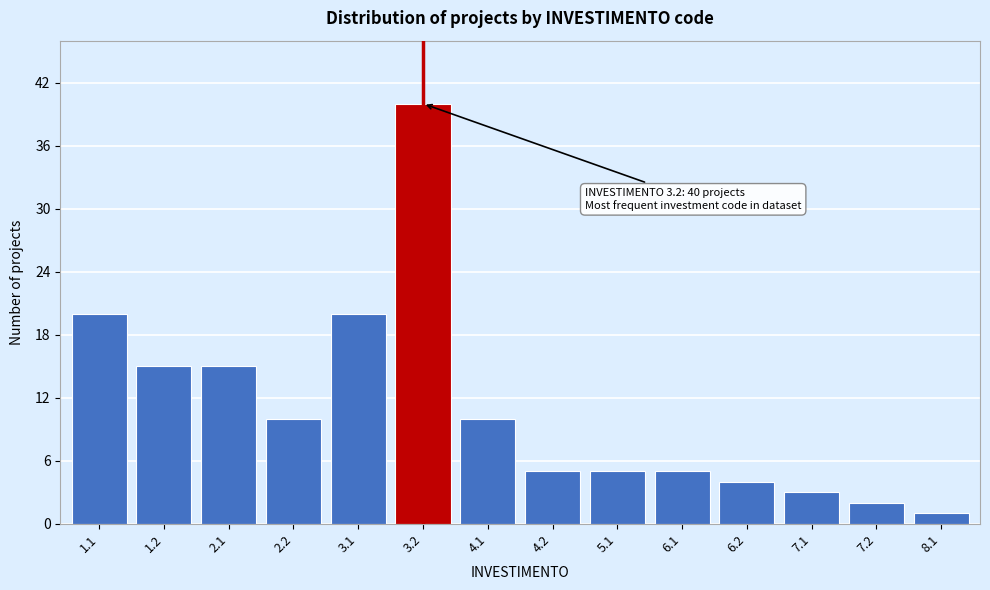

Reading right to left, transcribe all the data shown in this chart.

8.1=1	7.2=2	7.1=3	6.2=4	6.1=5	5.1=5	4.2=5	4.1=10	3.2=40	3.1=20	2.2=10	2.1=15	1.2=15	1.1=20